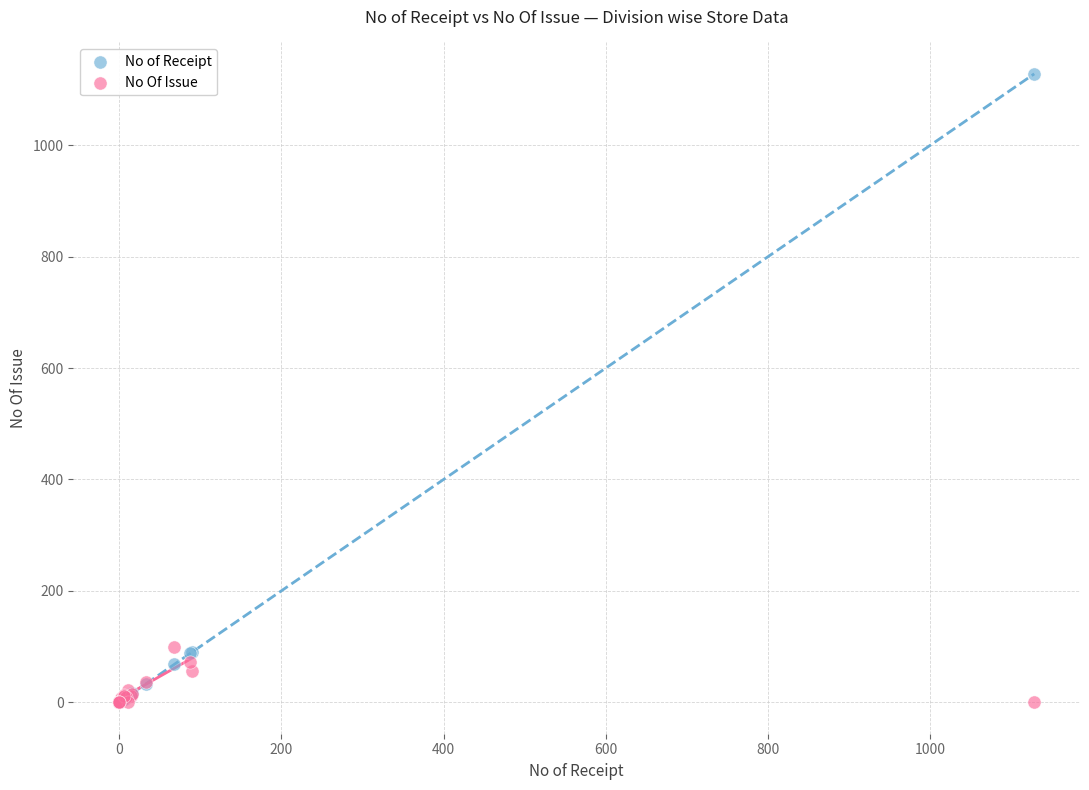

What are all the series names shown in the legend?

No of Receipt, No Of Issue